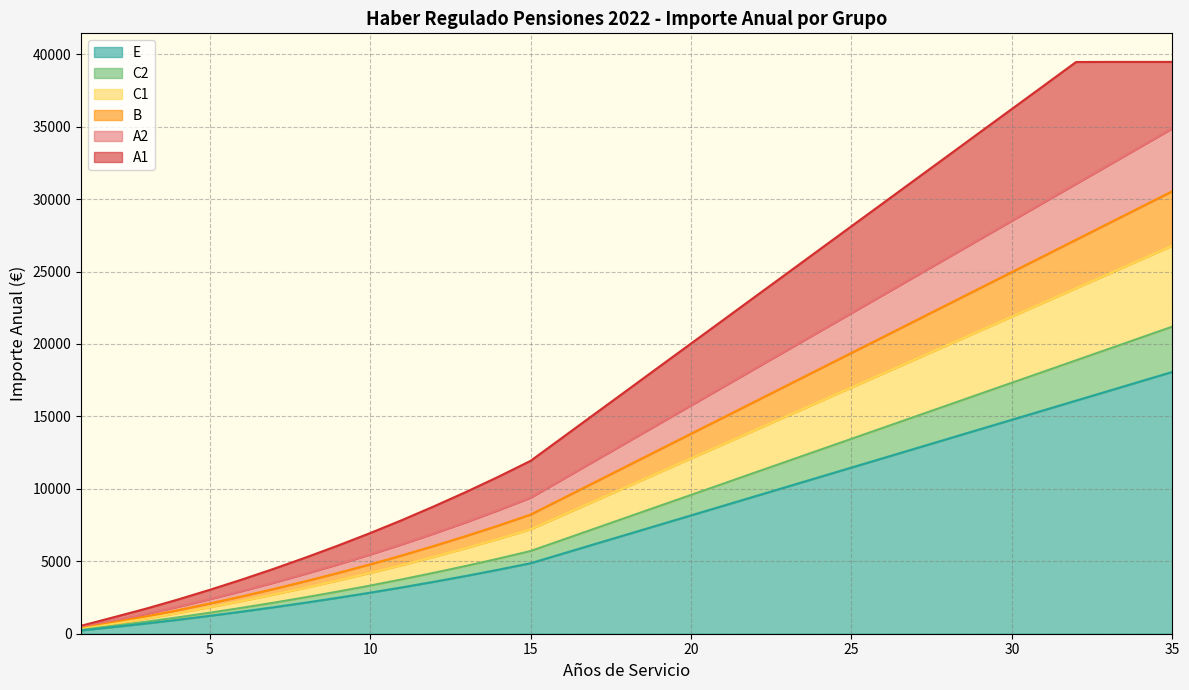

Which has a higher value, 19 or 29?

29